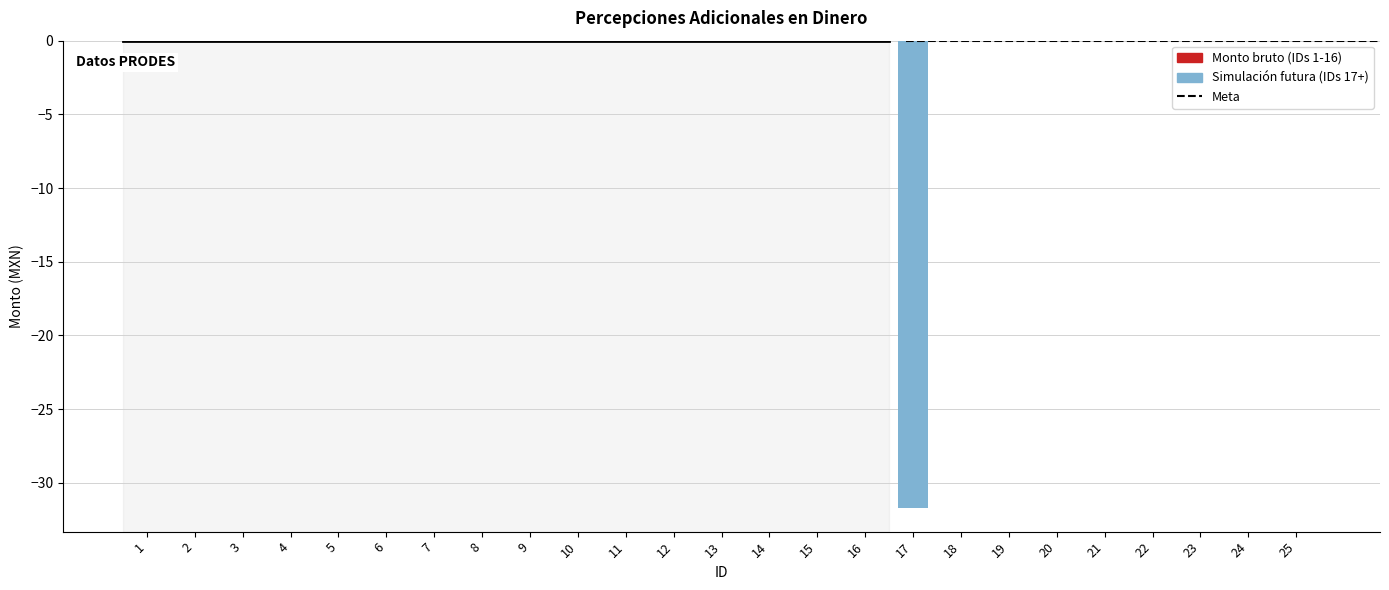

True or false: the data shows -55.8 at 17.

False